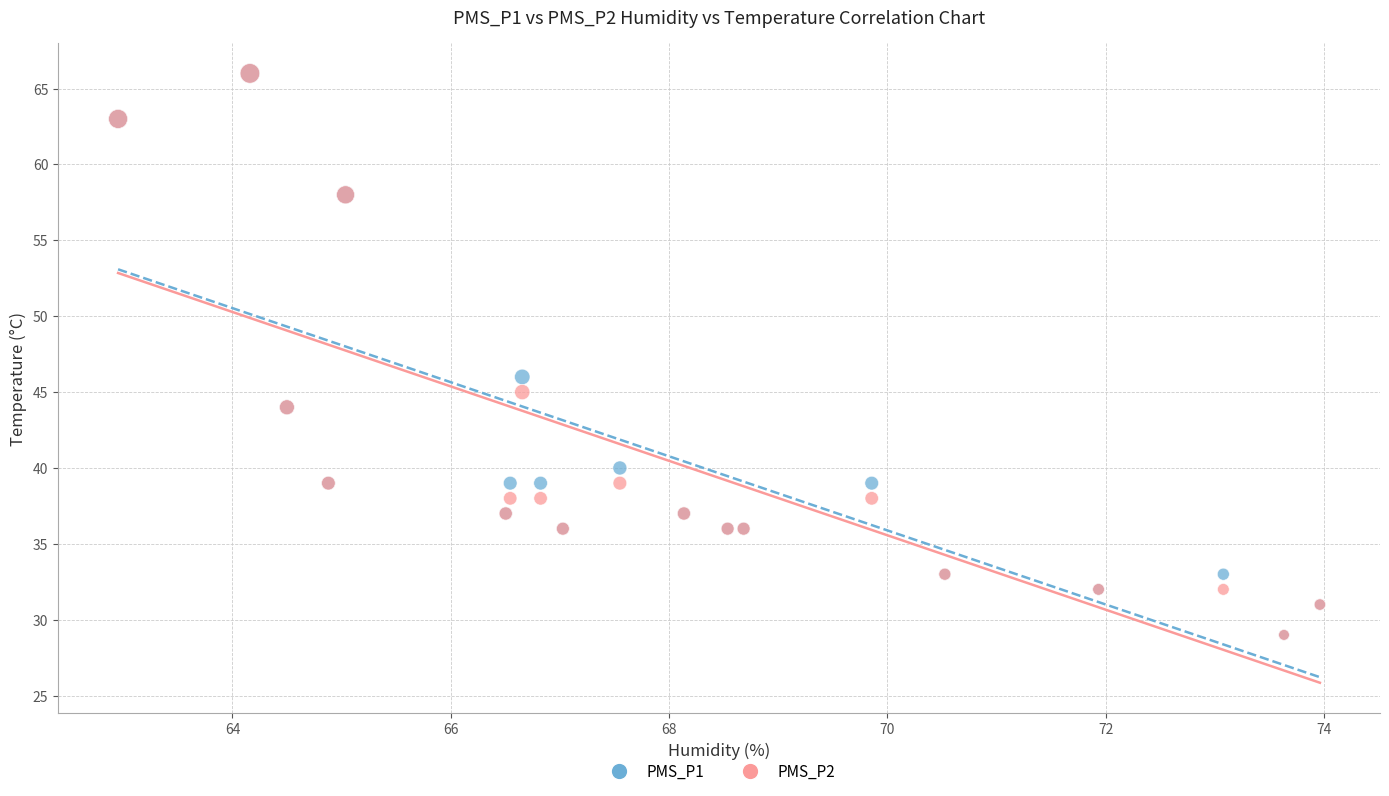

Across all series, what Y value is closest to 47?

46